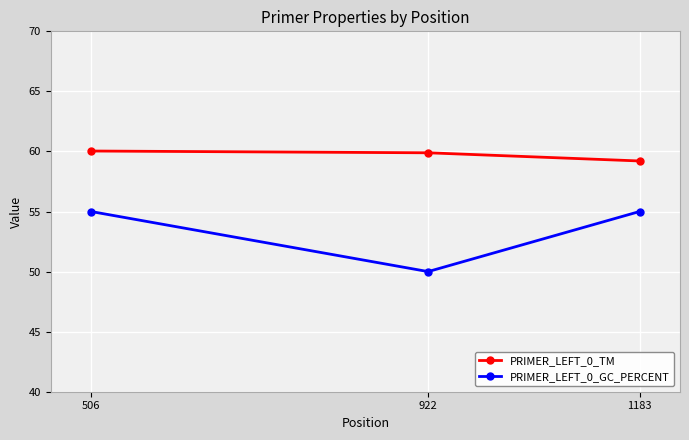

What is the value of the PRIMER_LEFT_0_TM point at the 3rd from the left?

59.2